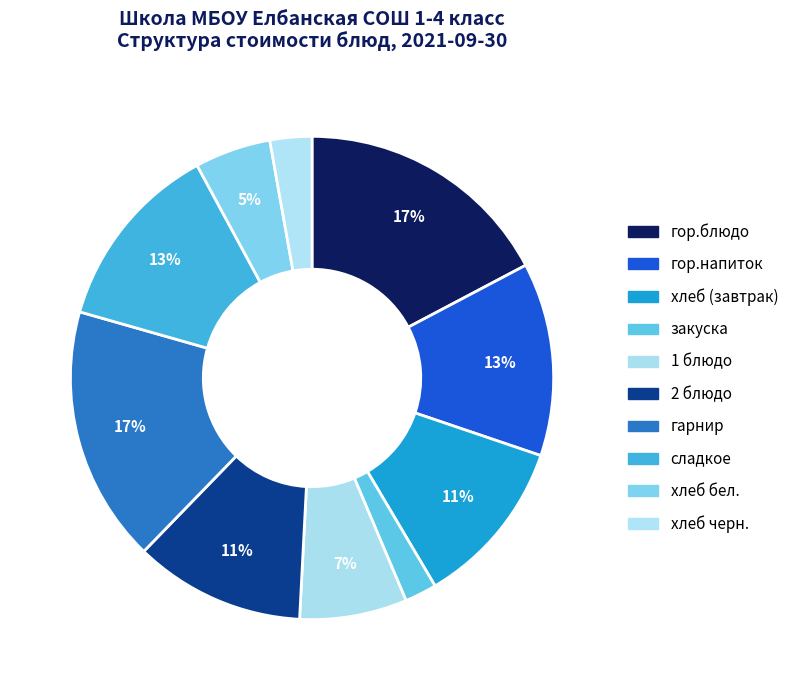

Is there any slice that represents more than half of the pie?

No